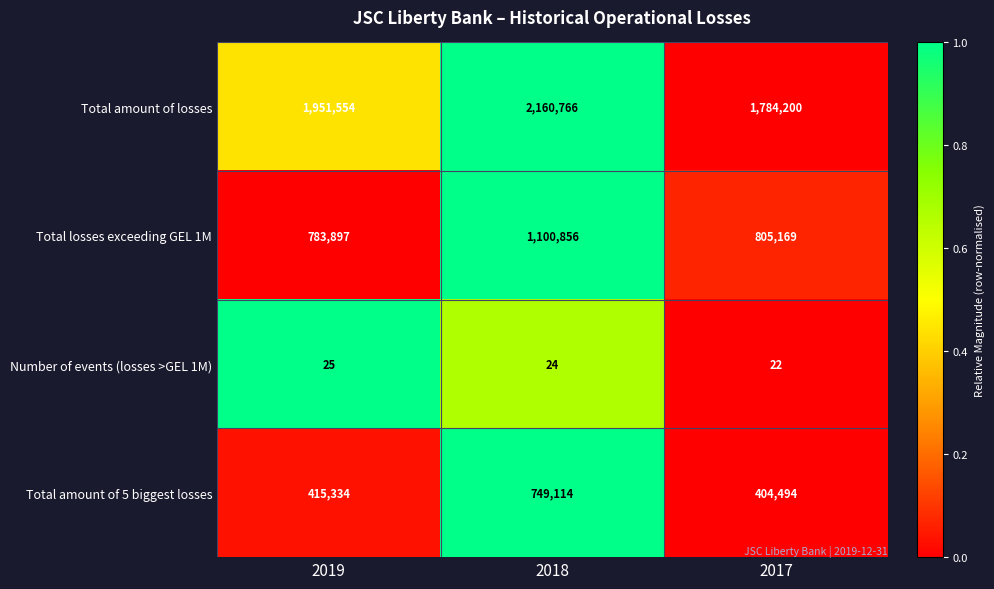

Which series has the largest total across all categories?

Total amount of losses